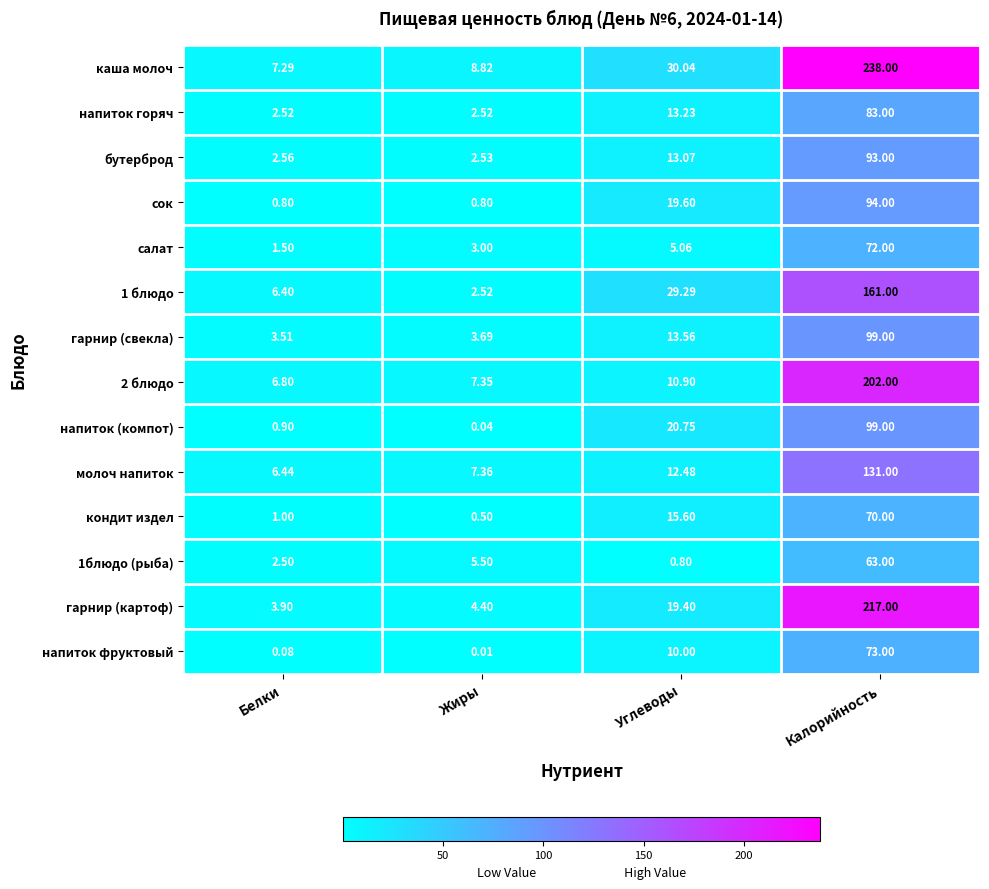

What is the total value across all series at Жиры?

49.0